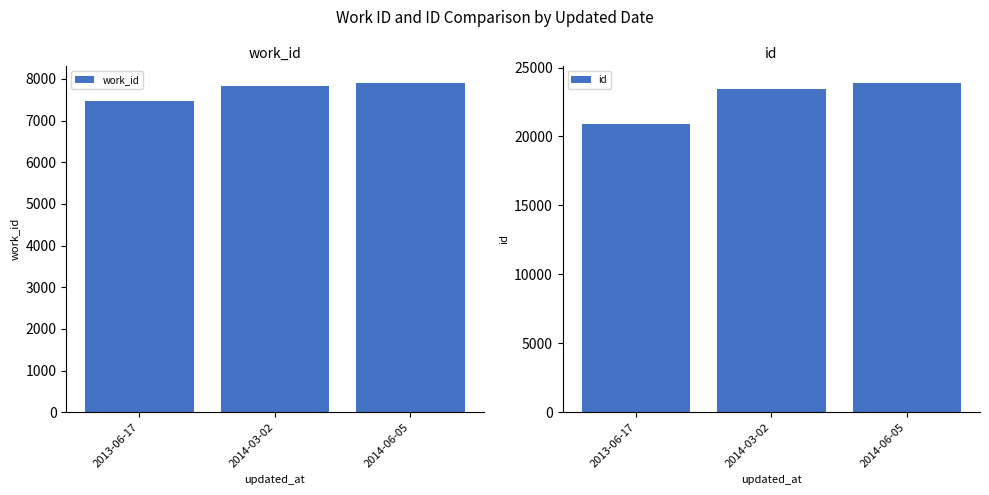

What is the sum of the work_id values at 2013-06-17 and 2014-03-02?

15292